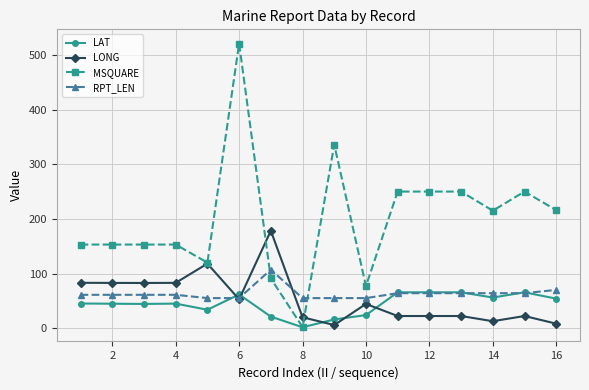

True or false: LONG has more than 1 points higher than both neighbors.

True